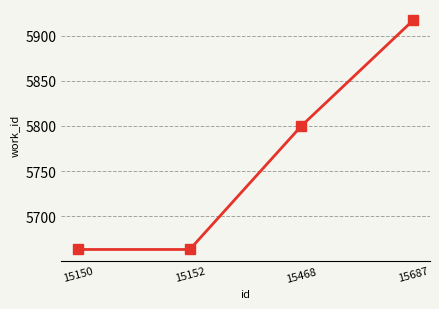

Count the values in the range 5663 to 5917.

4